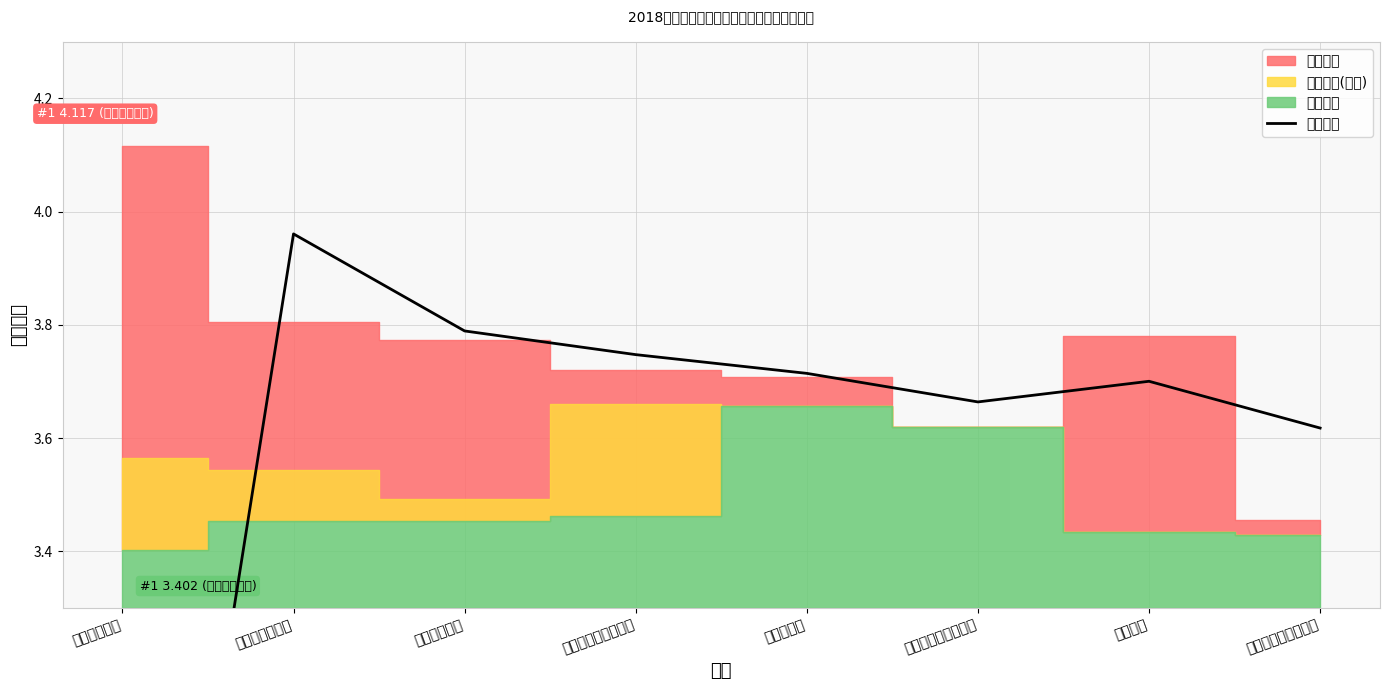

What is the smallest value displayed?

2.1